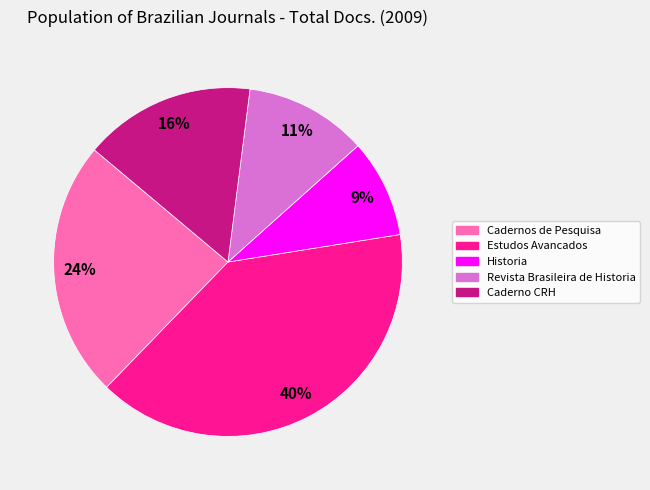

Is the sum of Revista Brasileira de Historia and Caderno CRH greater than half?

No